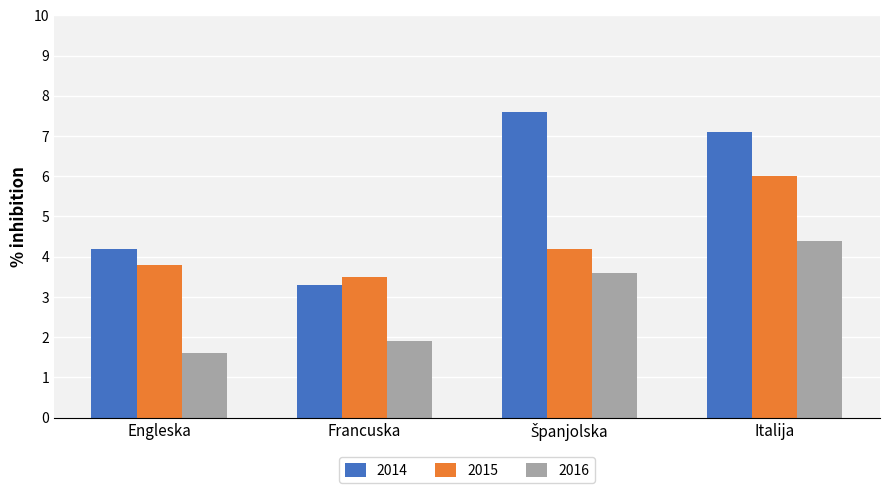

Count the number of data series in this chart.

3